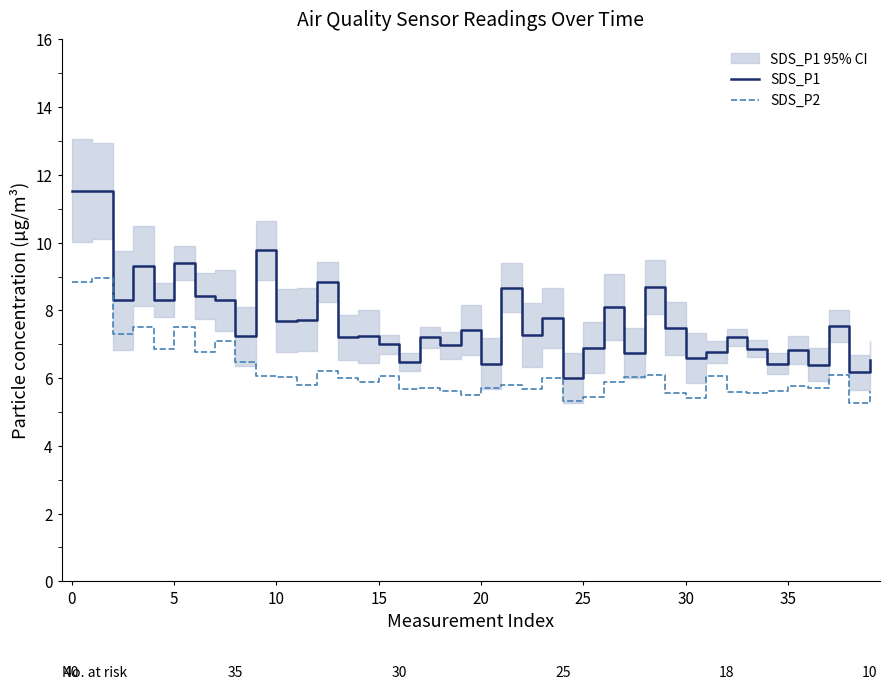

Which category has the lowest value in the SDS_P2 series?

38